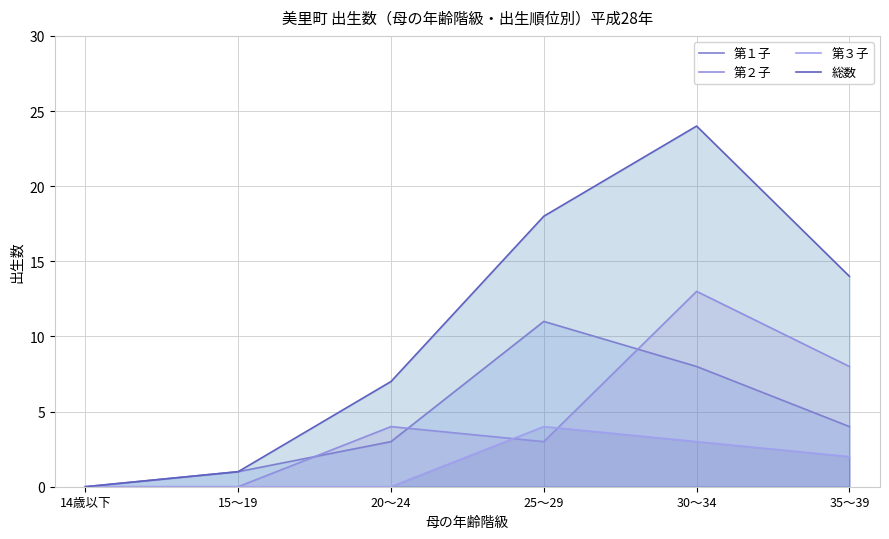

In 第３子, how many points are higher than both neighbors (excluding endpoints)?

1